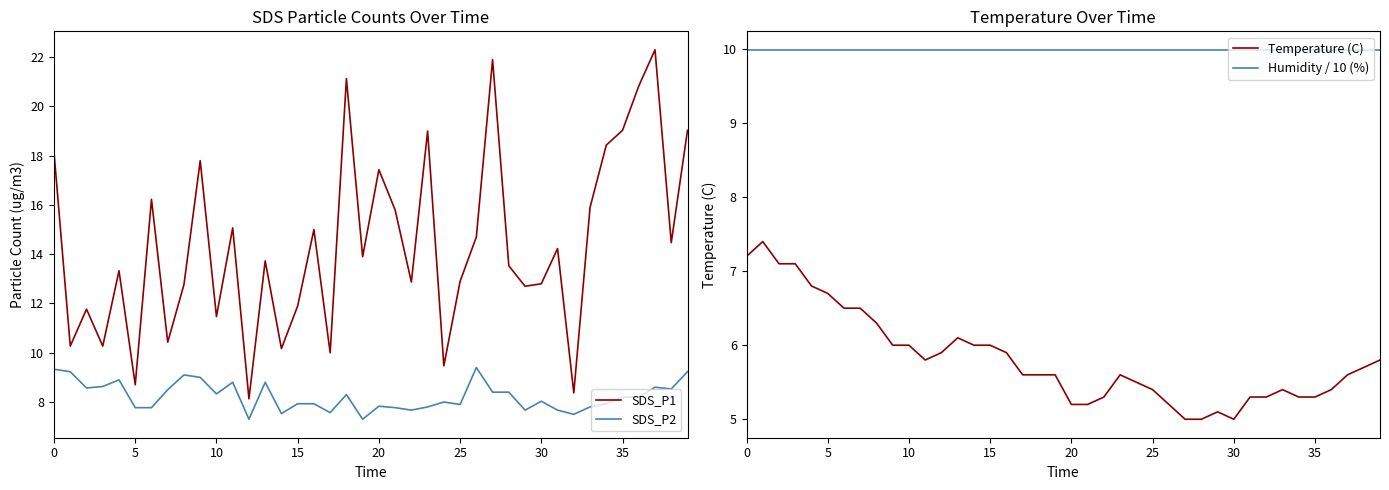

What is the spread (max minus min) of values at 27?

16.9